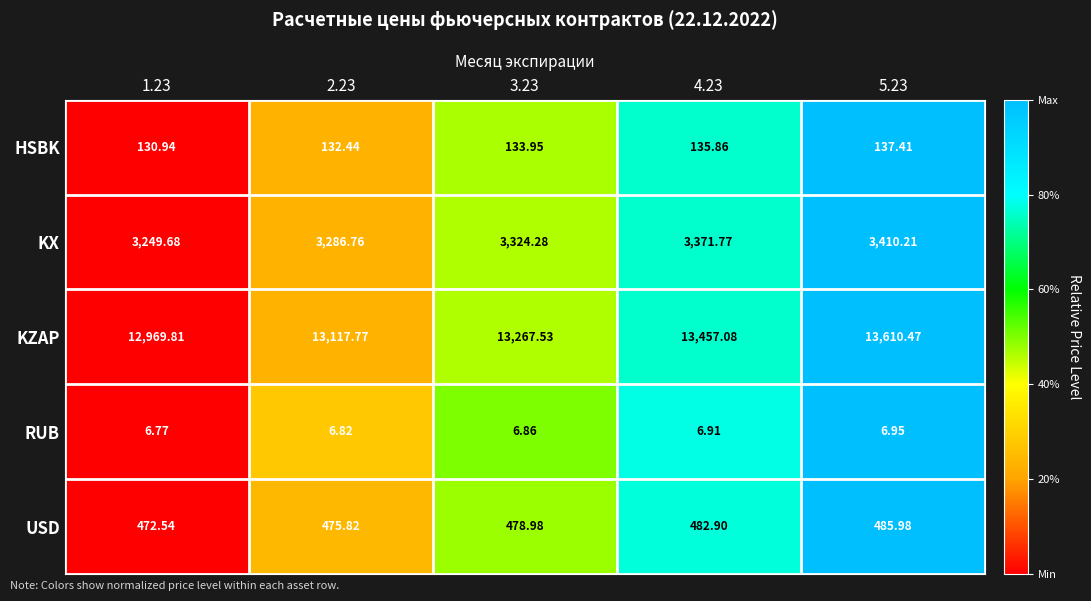

List the series in order of their peak value, lowest first.

RUB, HSBK, USD, KX, KZAP